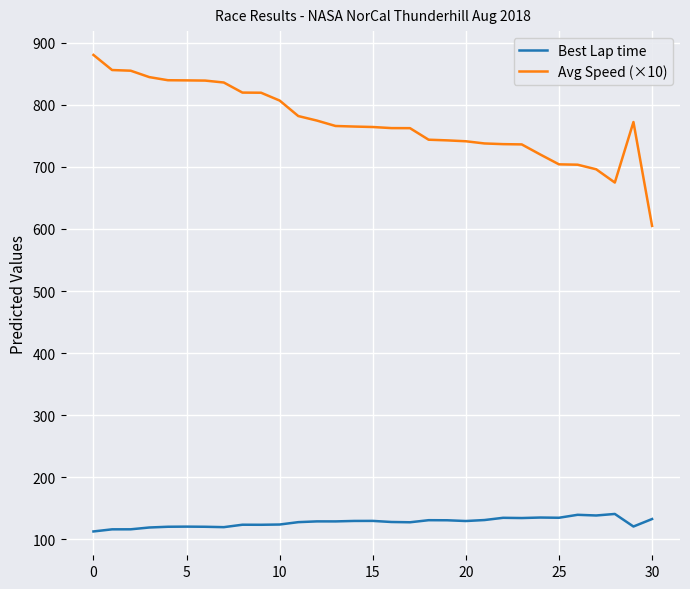

True or false: Avg Speed (×10) and Best Lap time intersect in this chart.

False